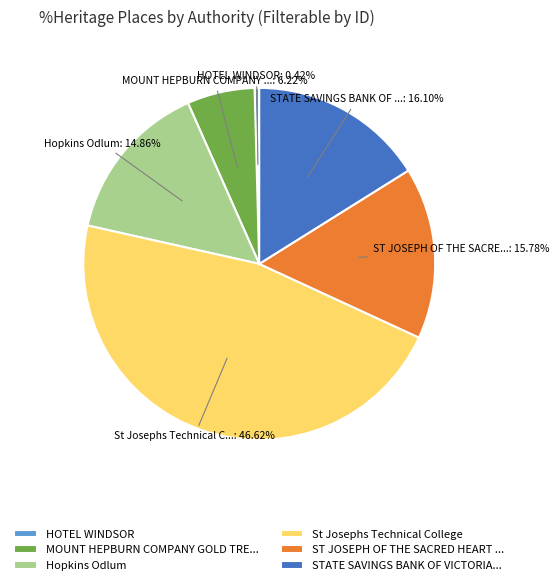

Which slice is the largest?

St Josephs Technical College